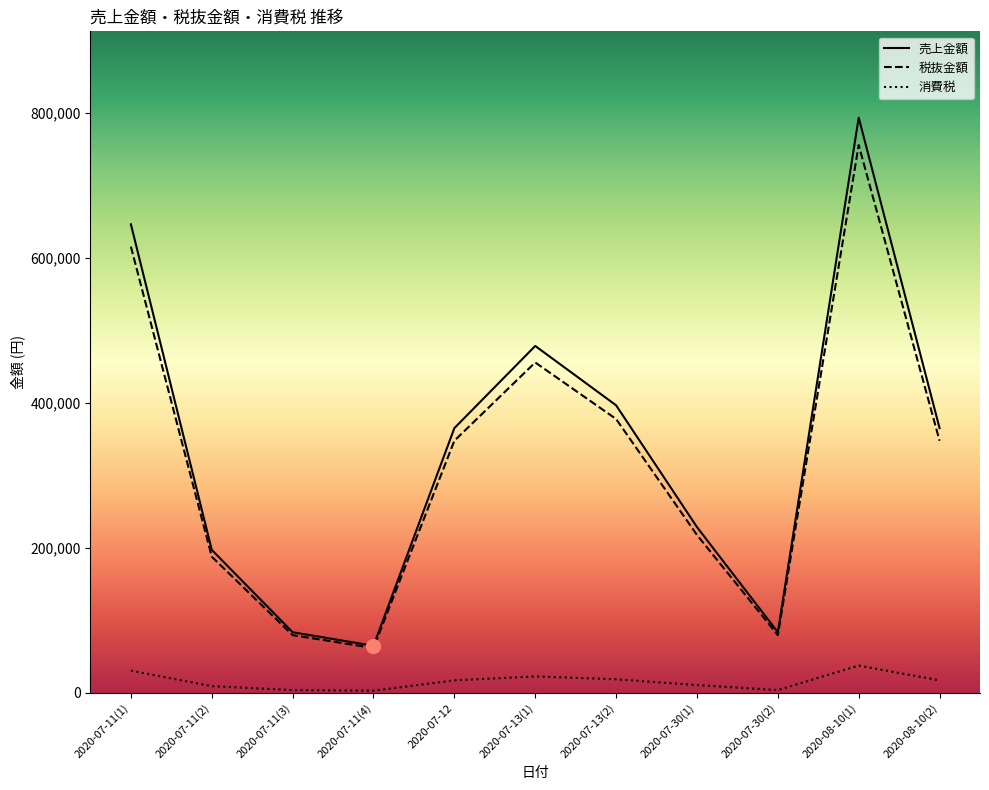

How many interior local peaks does the 売上金額 series have?

2